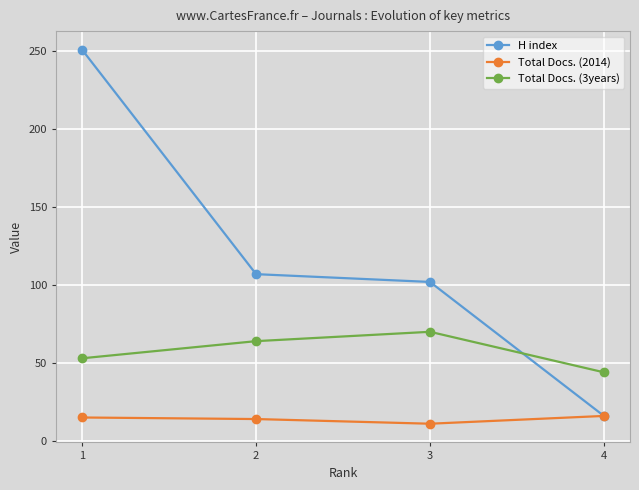

Which series changed the most between 3 and 4?

H index